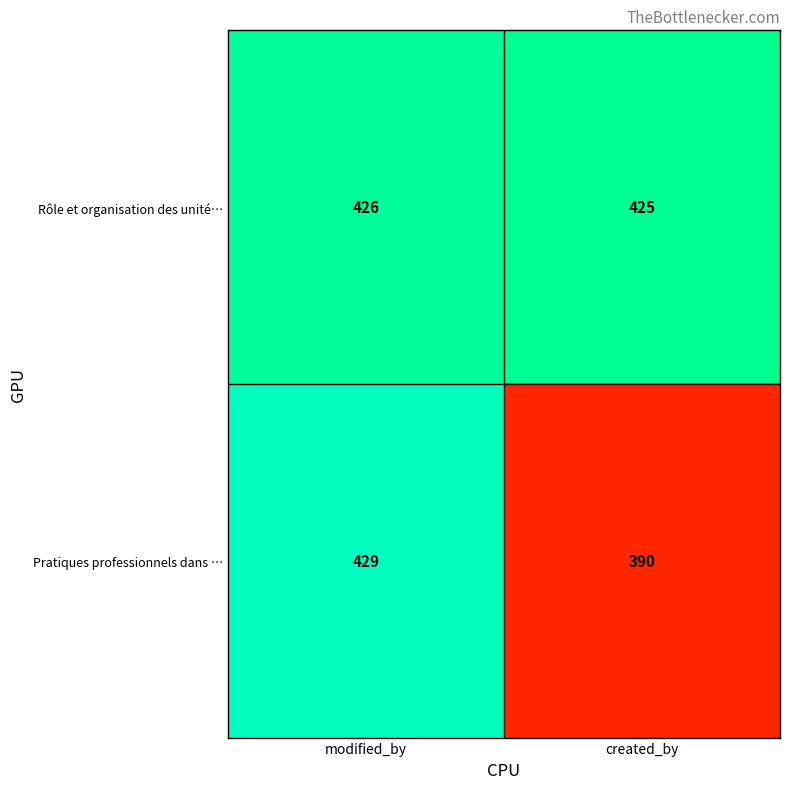

How many categories are shown in the chart?

2